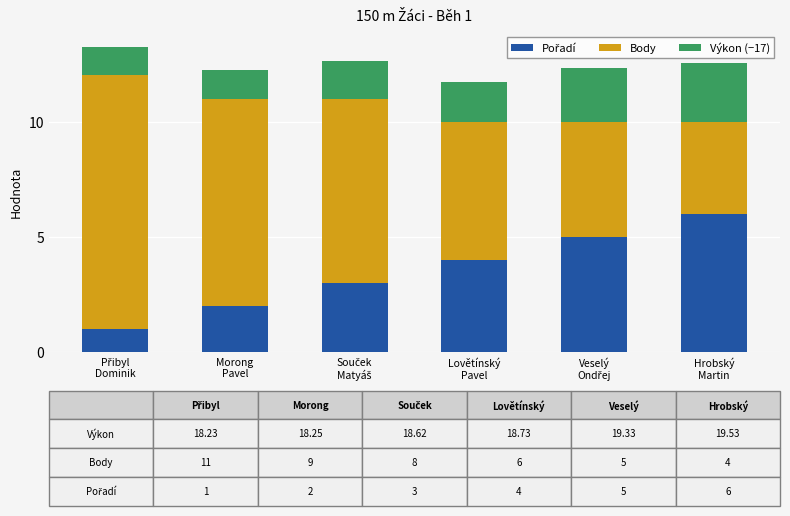

At which label is Body closest to 7?

Souček
Matyáš